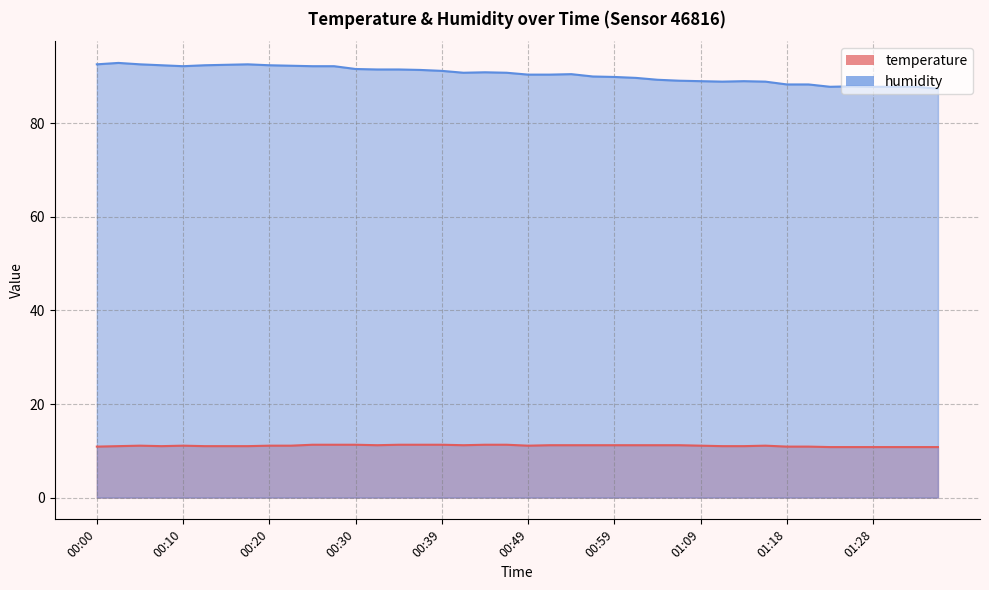

What is the average value of the humidity series?

90.4